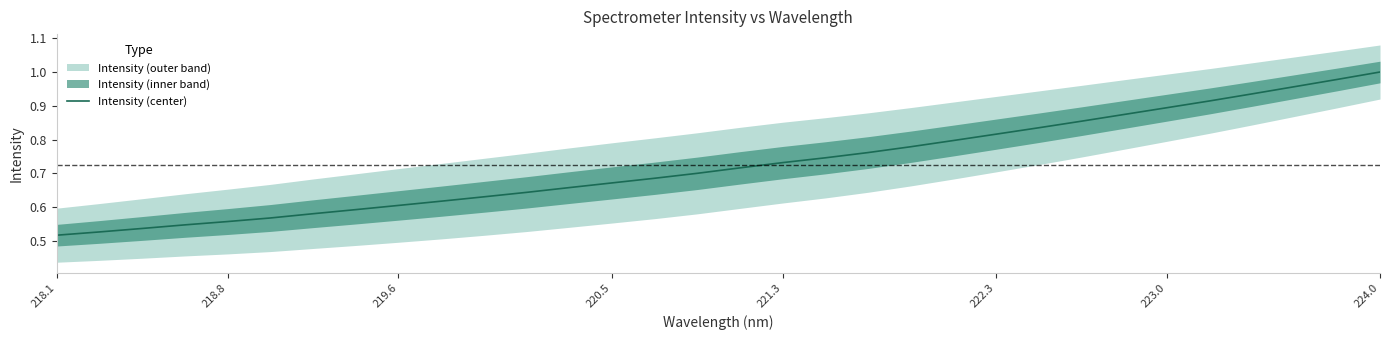

True or false: Intensity (center) has a value of 0.6 at 219.6.

True